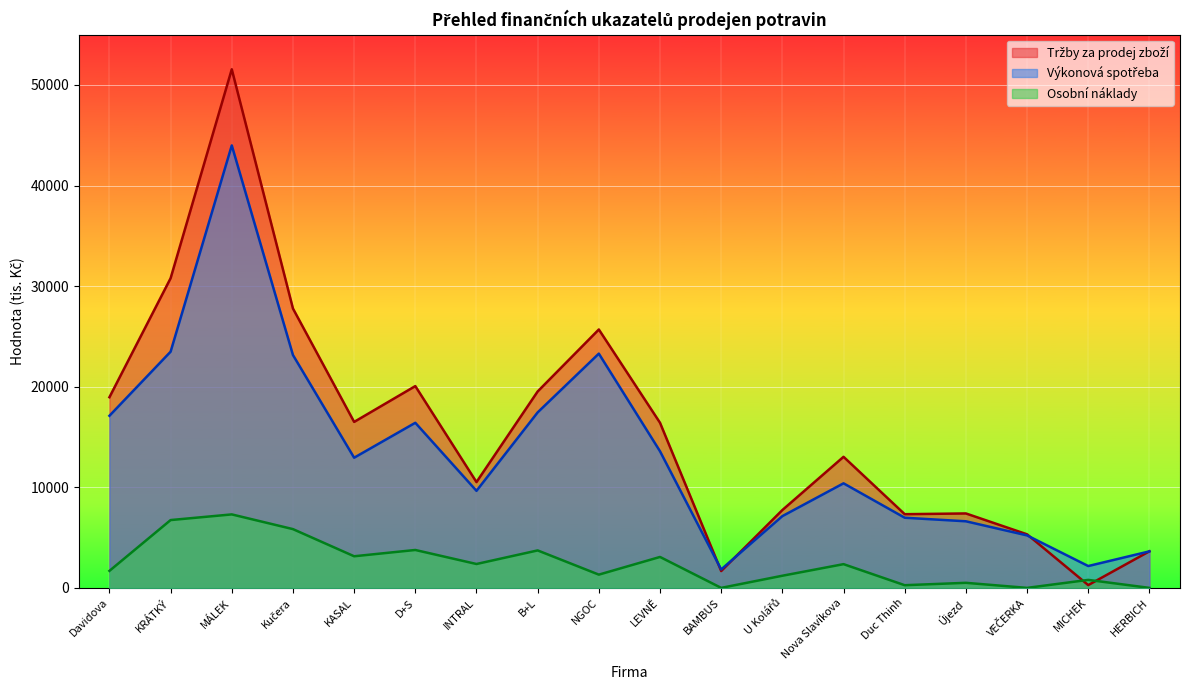

Does the chart display data point markers on the line(s)?

No